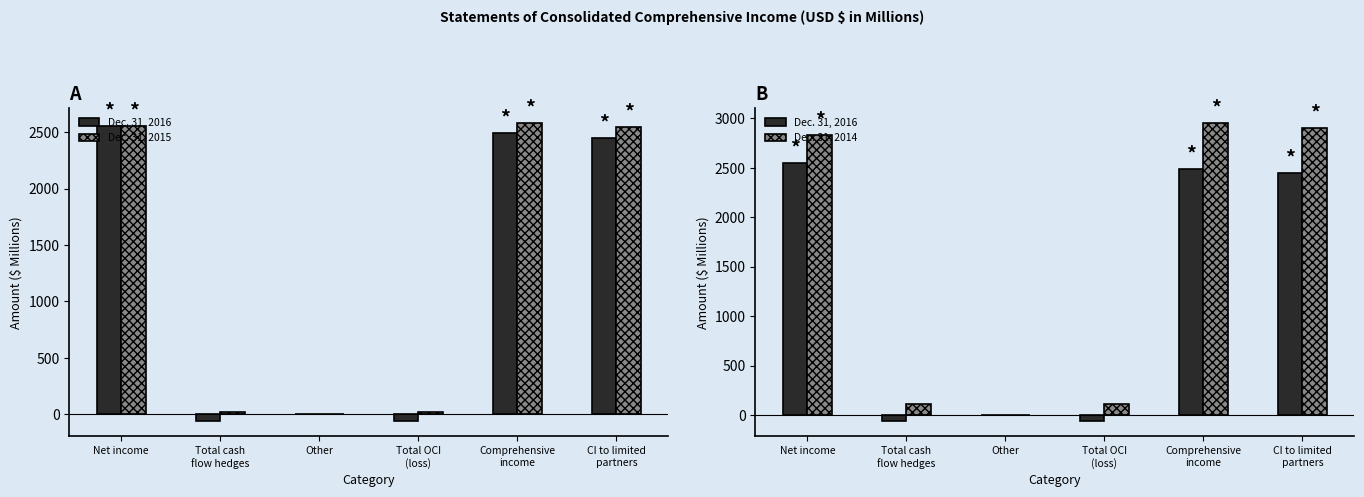

At which label does Dec. 31, 2015 first exceed 2543?

Net income